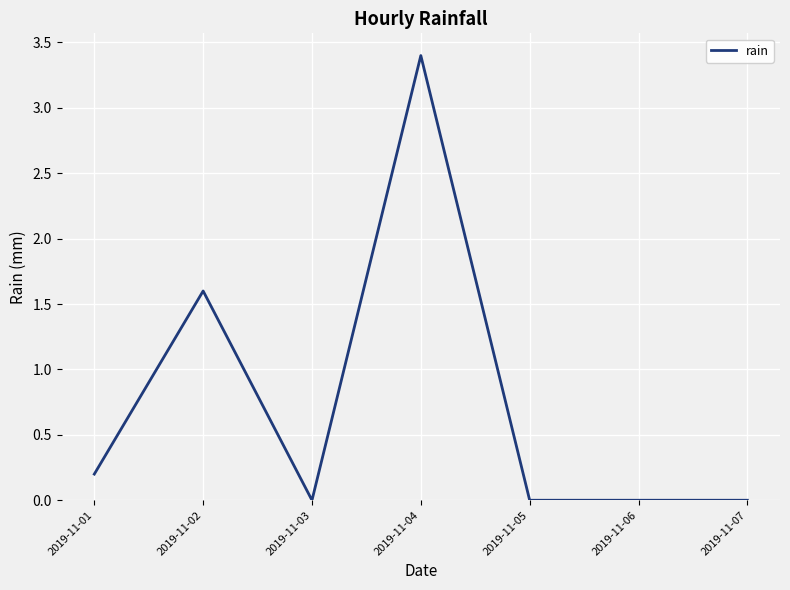

Count the number of categories in the chart.

7